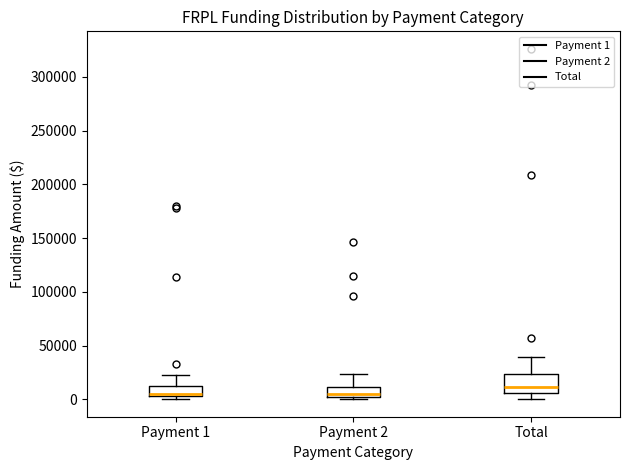

Reading left to right, transcribe this box plot: for each box, give where its median line is, the range the box spans, and where its two whiskers end, as read against the y-axis. The values are not printed on the chart, so give them approximately, as read against the axis.

Payment 1: median 5000 (just above the box's lower edge), box 5000 to 10000, whiskers 0 to 20000
Payment 2: median 5000, box 0 to 10000, whiskers 0 (just below the box's lower edge) to 25000
Total: median 10000, box 5000 to 25000, whiskers 0 to 40000